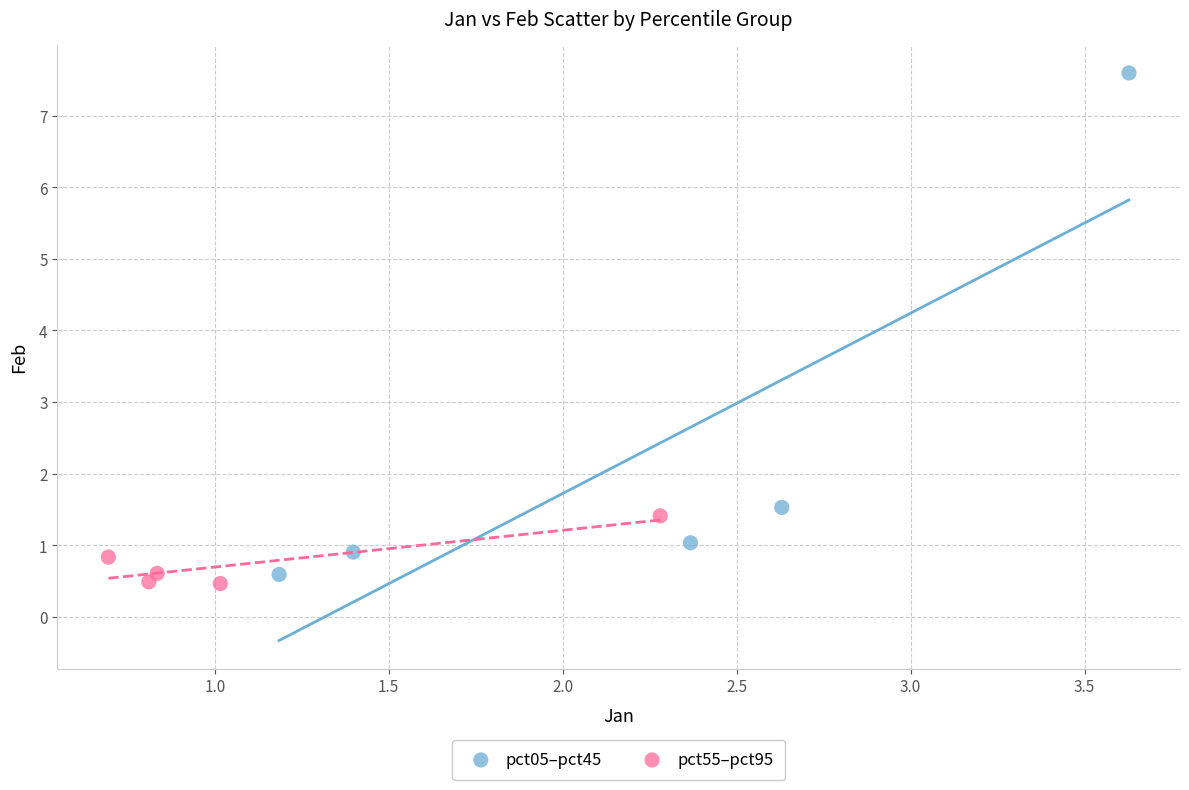

What are all the series names shown in the legend?

pct05–pct45, pct55–pct95